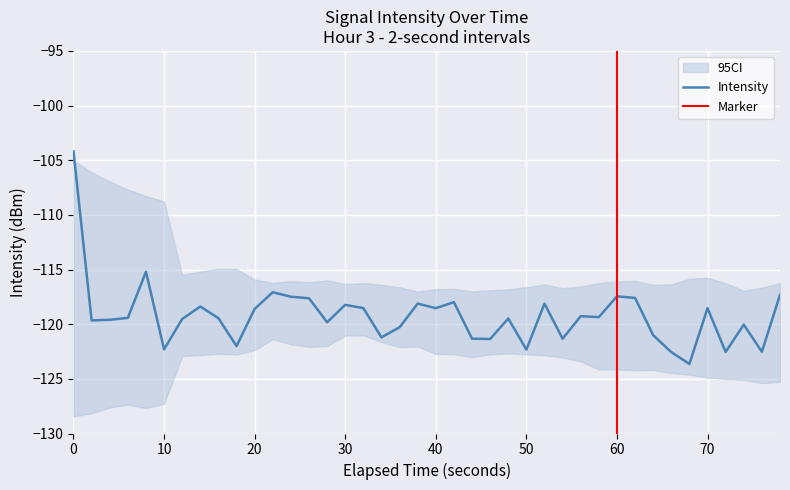

What is the lowest value of the Intensity series?

-123.6